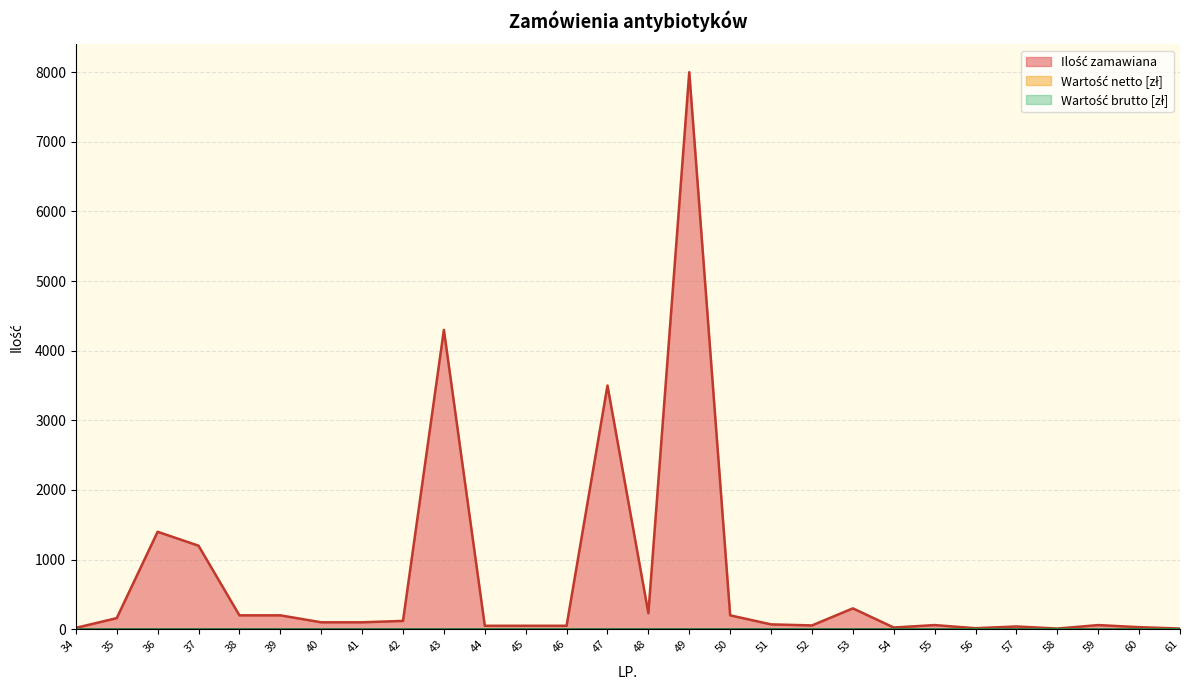

What are all the series names shown in the legend?

Ilość zamawiana, Wartość netto [zł], Wartość brutto [zł]